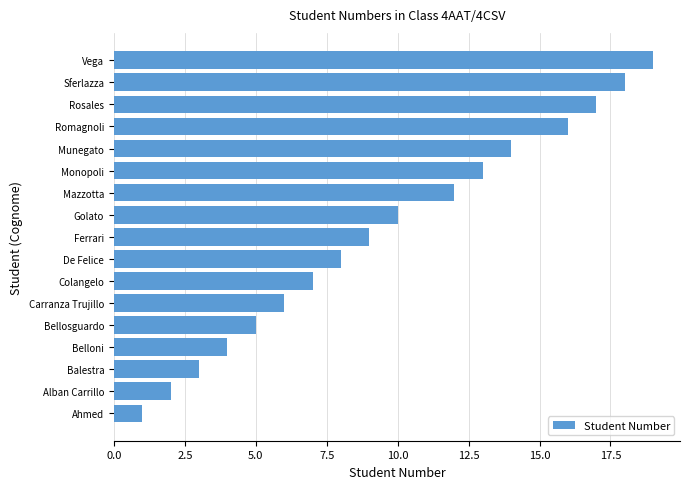

How many distinct data groups are displayed?

1